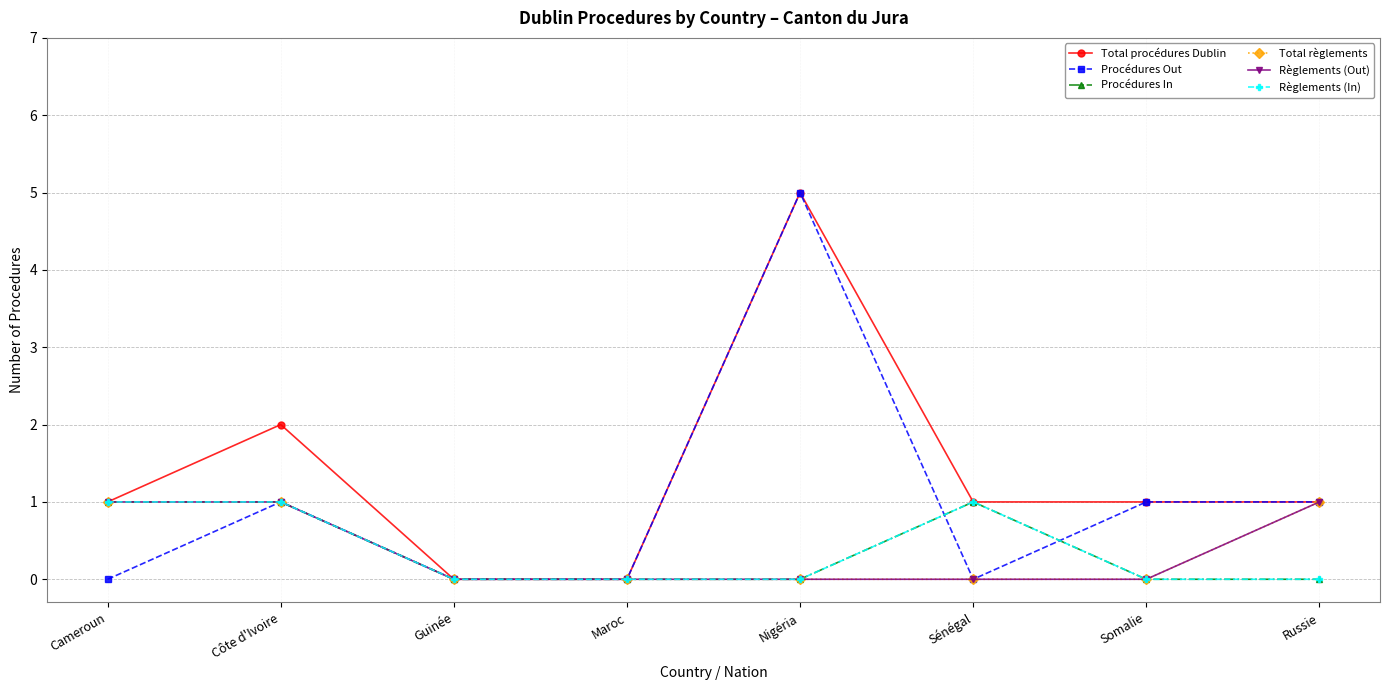

How many Règlements (Out) values are between 0 and 1?

8